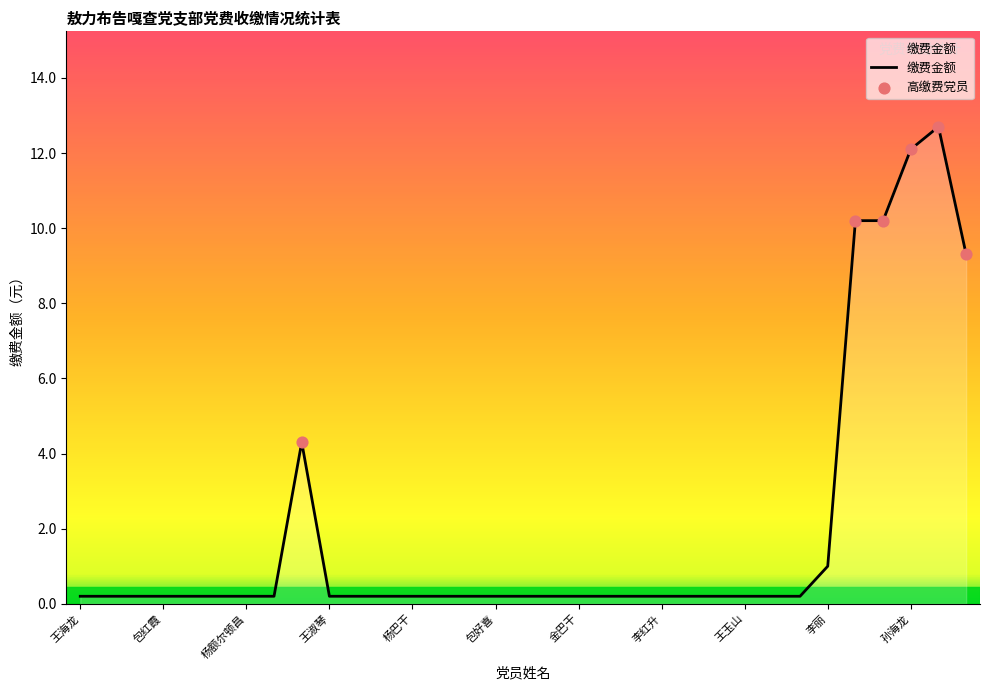

What is the maximum value shown in the chart?

12.7